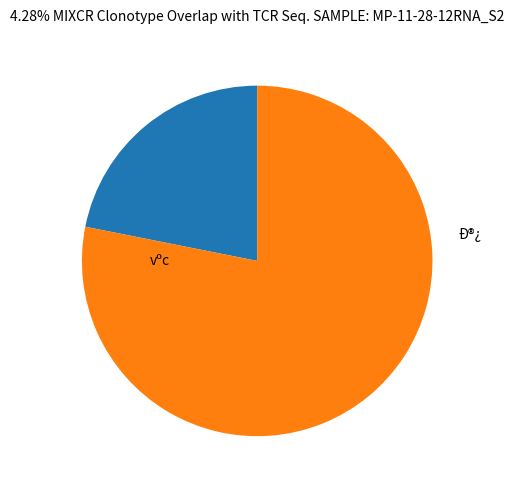

What is the smallest slice in the pie chart?

vºc